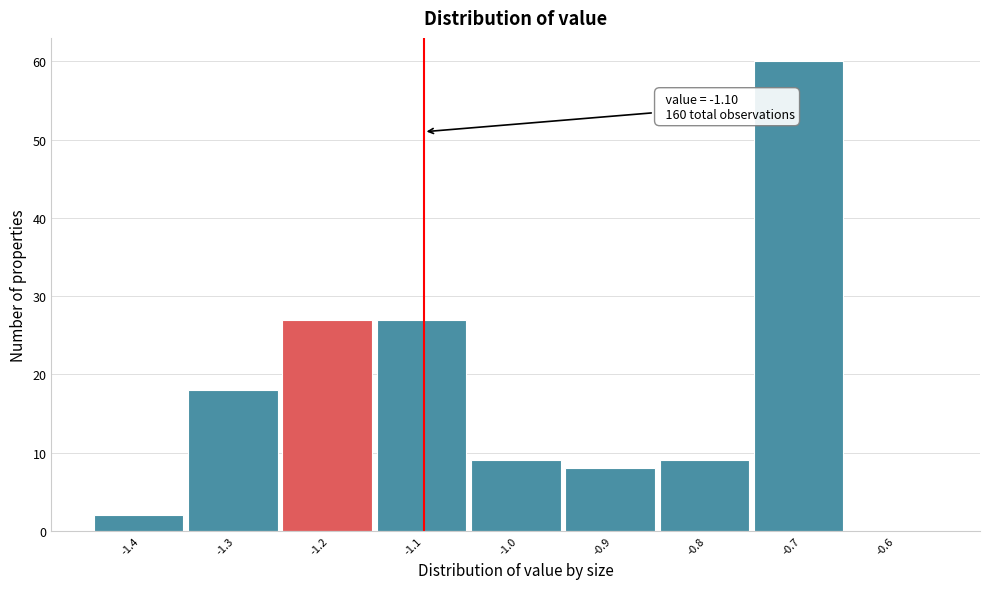

Reading left to right, what are all the values shown in this chart?

-1.4=2	-1.3=18	-1.2=27	-1.1=27	-1.0=9	-0.9=8	-0.8=9	-0.7=60	-0.6=0